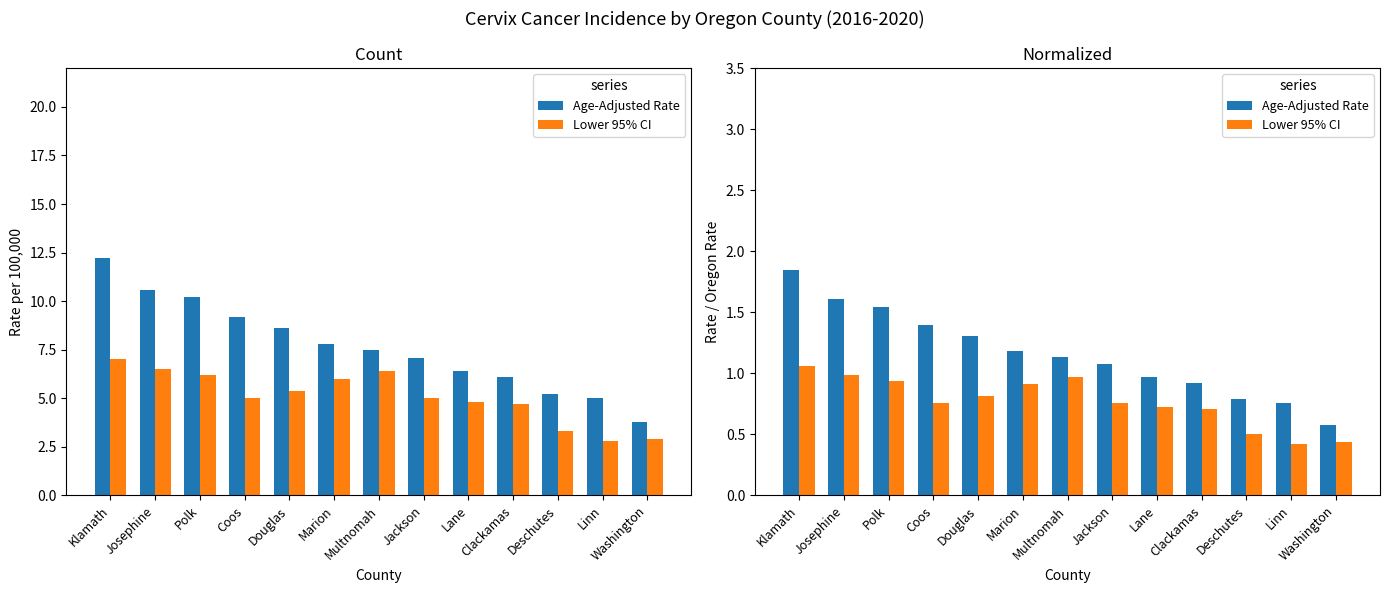

The Lower 95% CI series shows 0.7 at Lane. True or false?

True